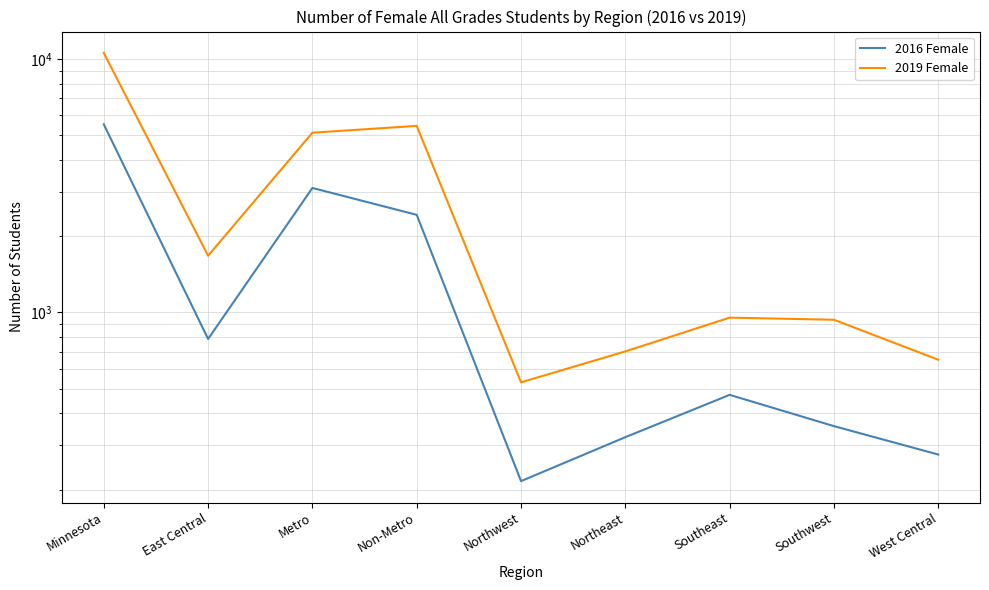

The 2016 Female series shows 136 at Southwest. True or false?

False